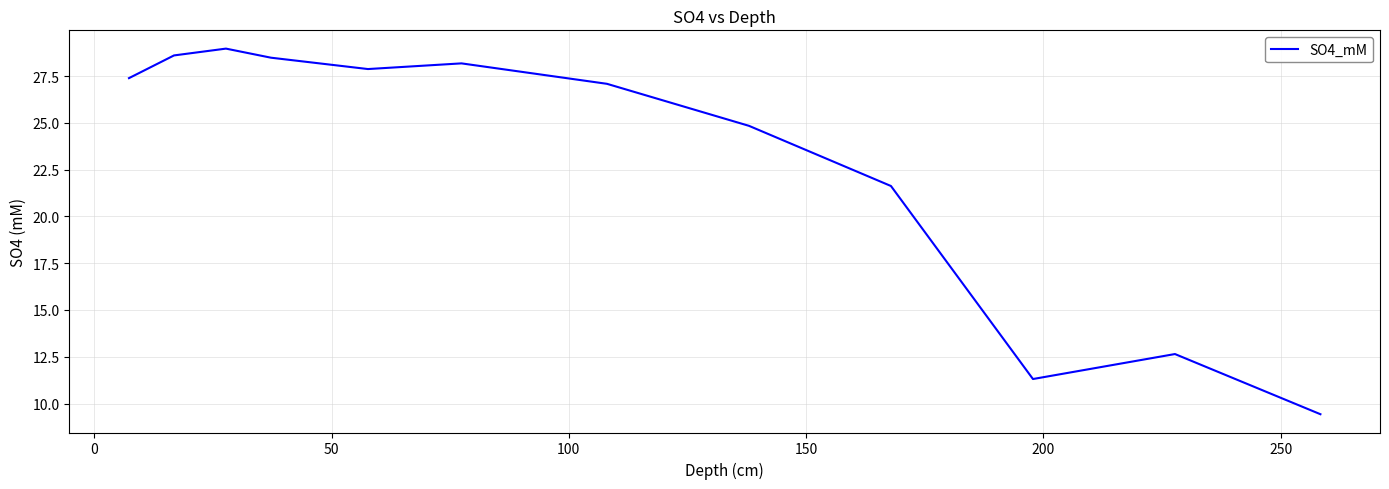

What is the minimum value shown in the chart?

9.4